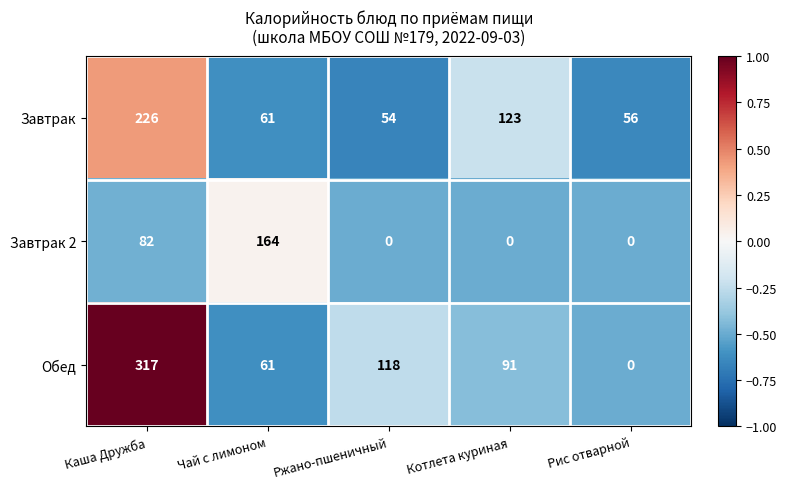

The value of Обед at Чай с лимоном is 61. True or false?

True